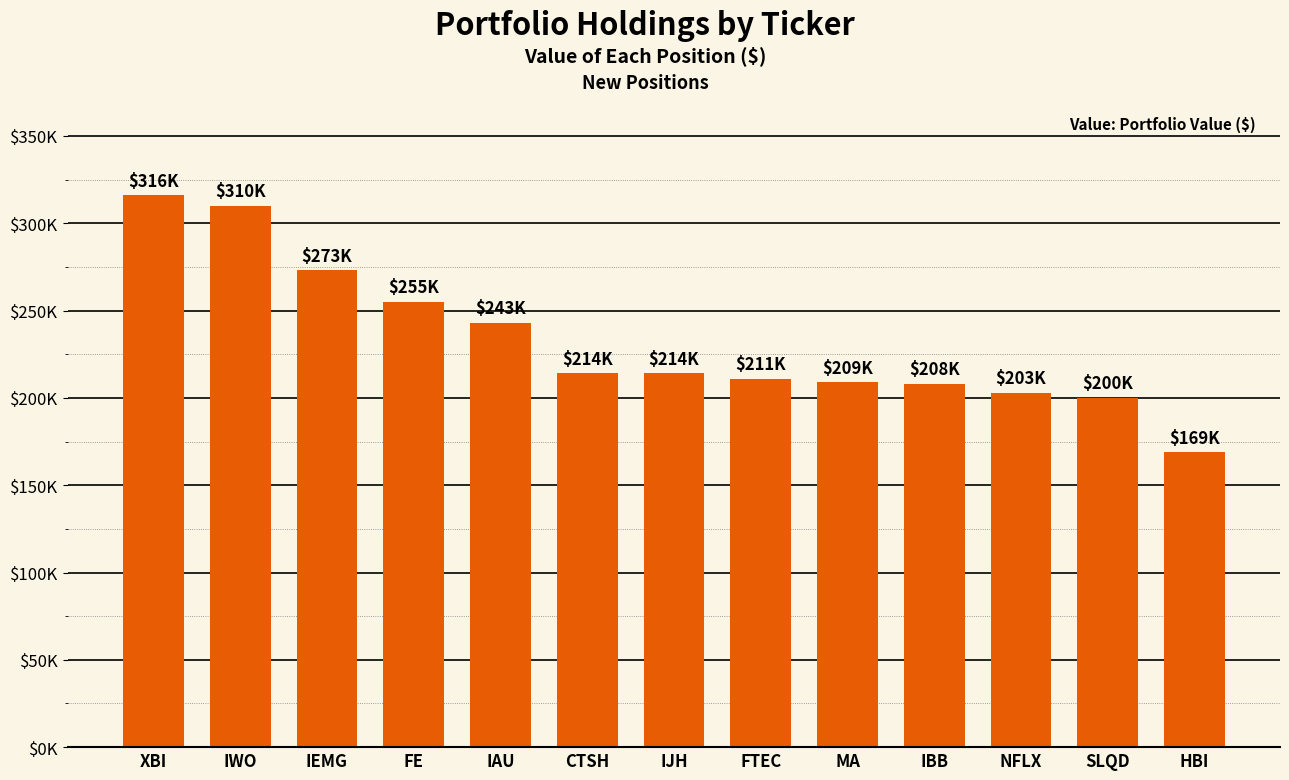

Are the bars horizontal?

No